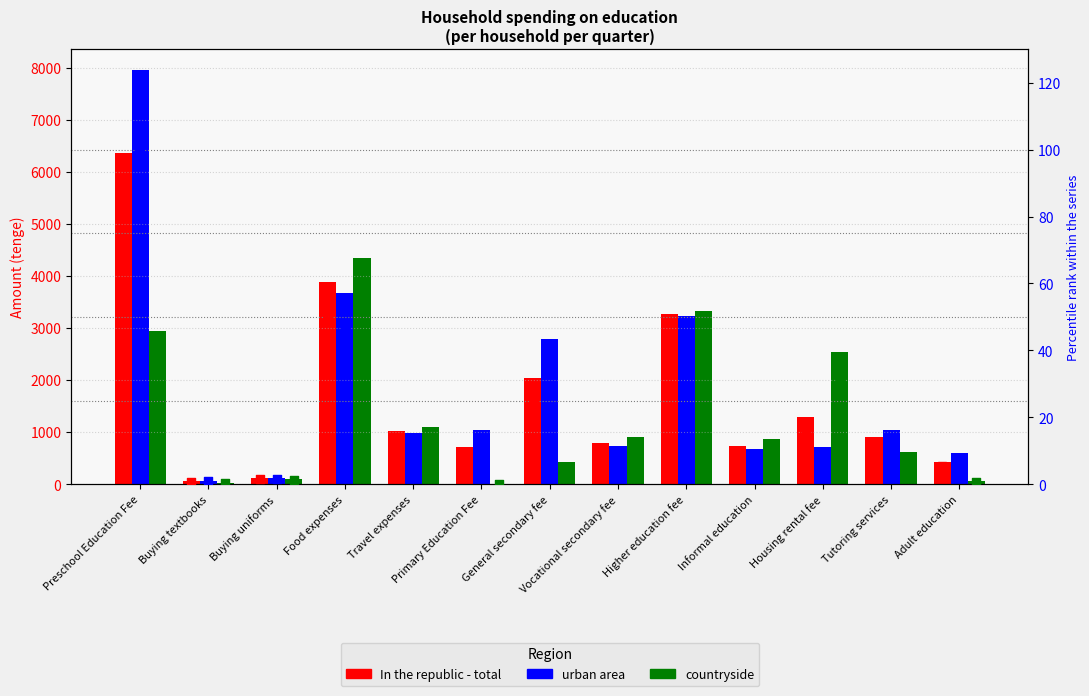

Which series has the widest spread of Y values?

urban area